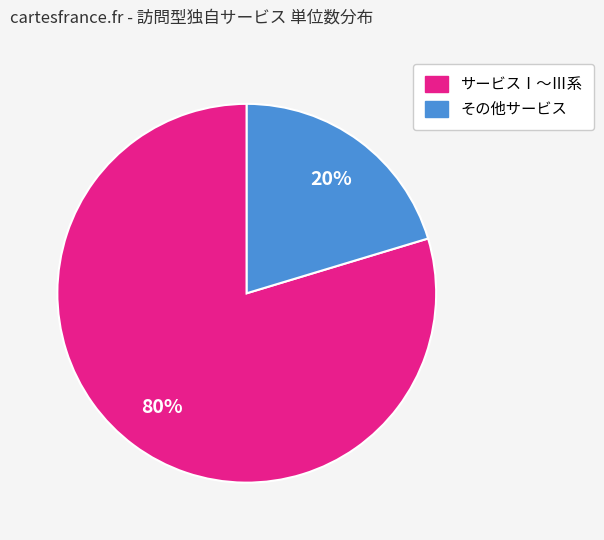

To the nearest percent, what is the average slice percentage?

50%